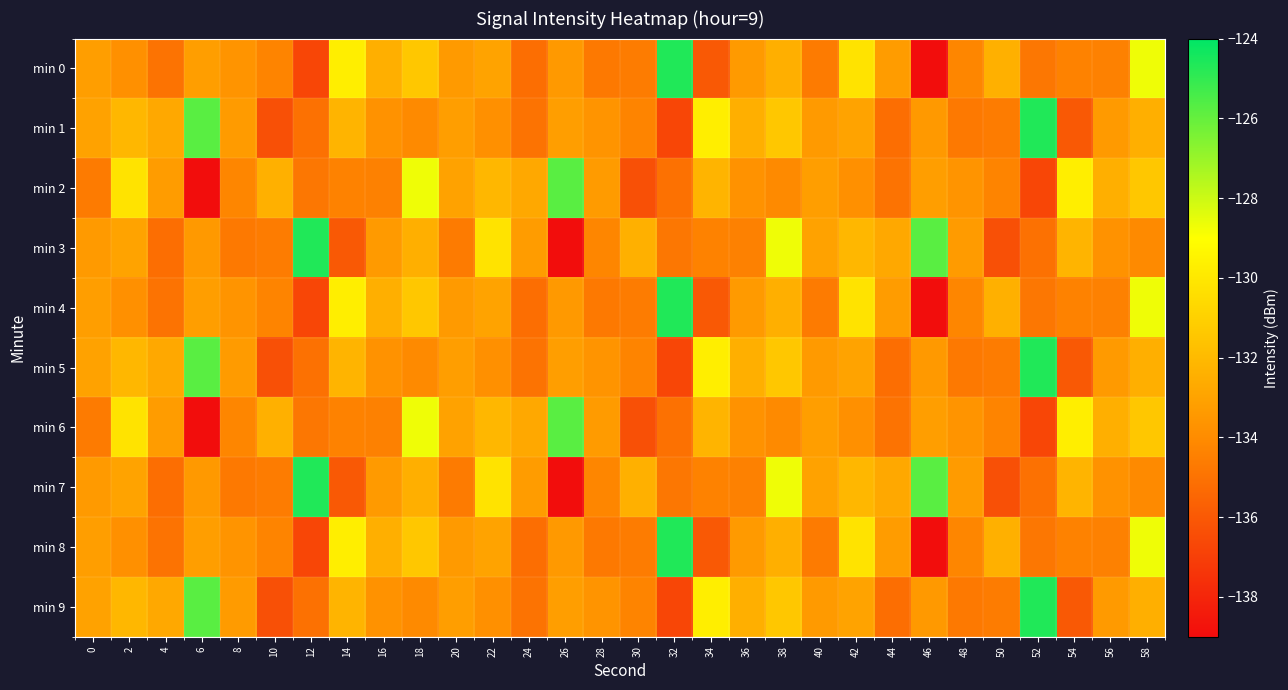

Which label corresponds to the smallest value in the chart?

46